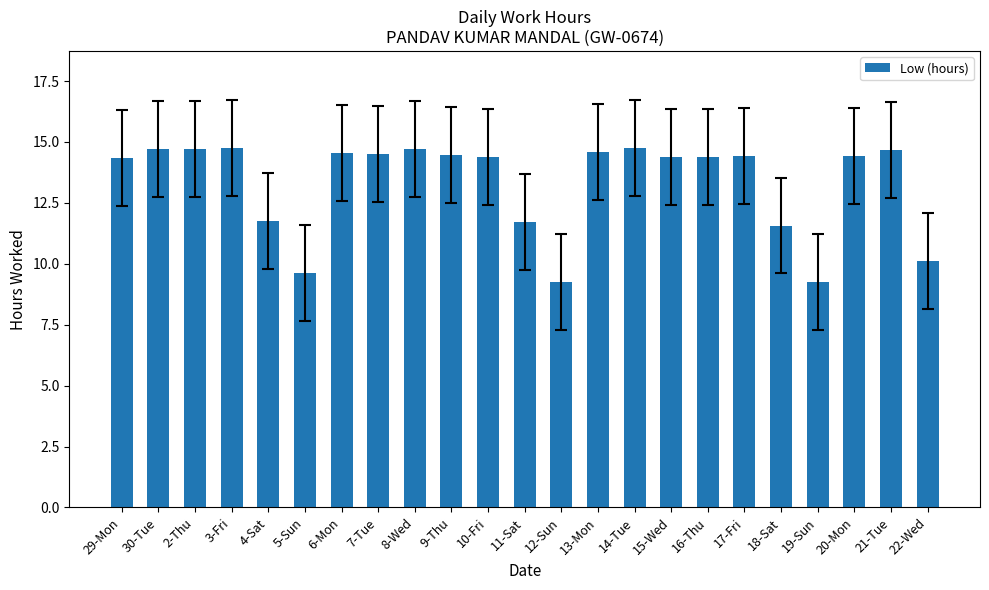

What is the sum of all values?

306.1